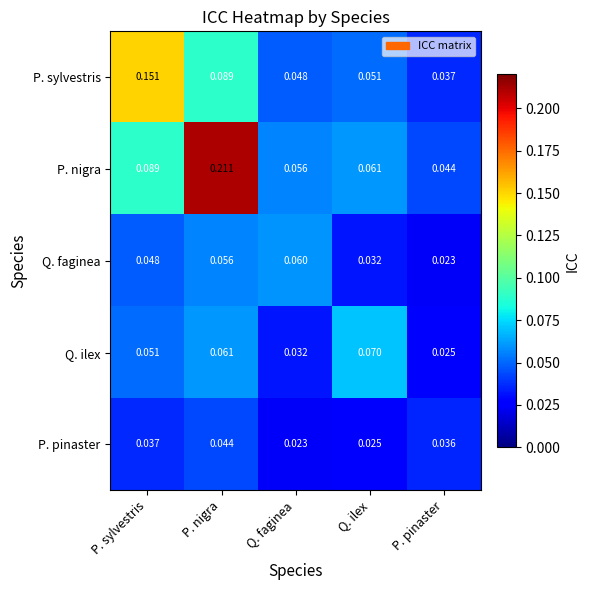

At which category does the chart reach its peak across all series?

P. nigra